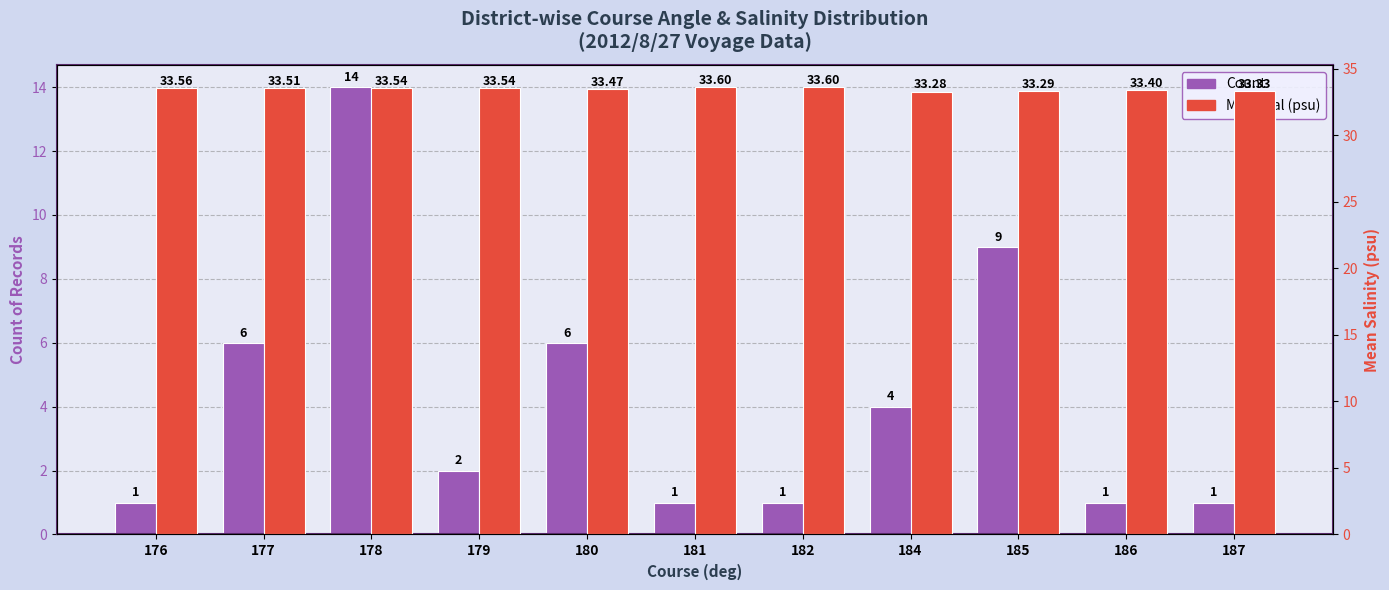

Between 176 and 180, which is larger?

180